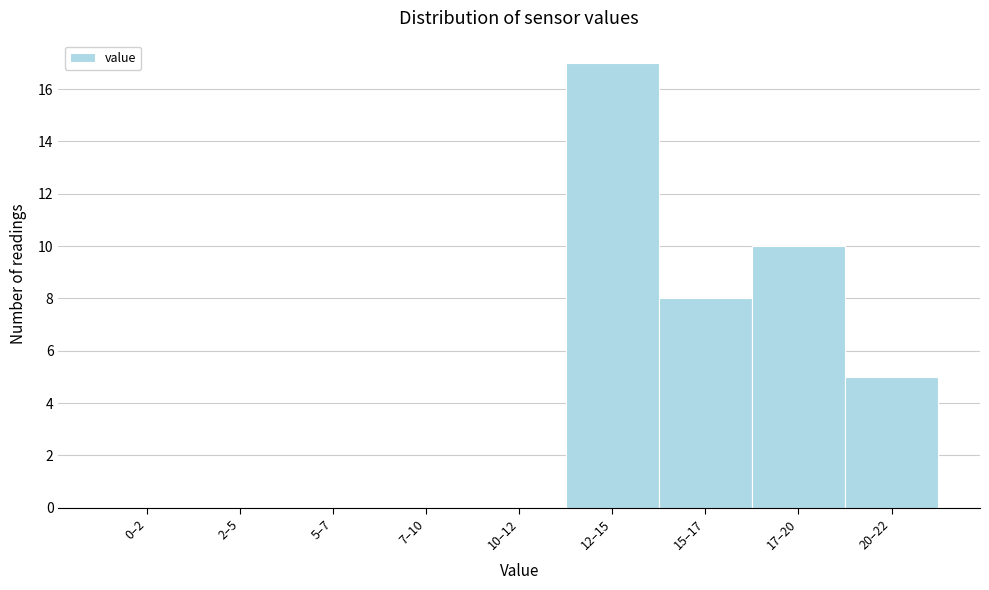

Reading right to left, transcribe all the data shown in this chart.

20–22=5	17–20=10	15–17=8	12–15=17	10–12=0	7–10=0	5–7=0	2–5=0	0–2=0